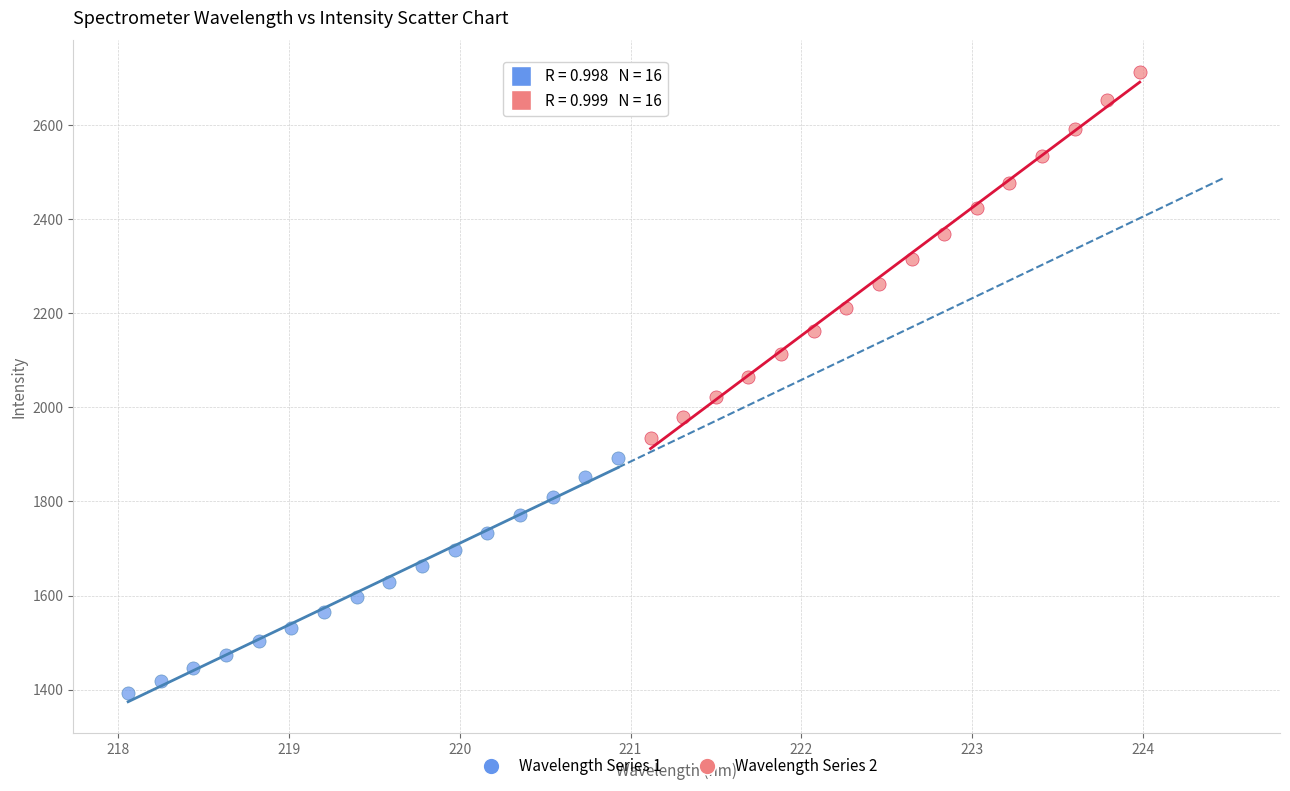

Which series has the widest spread of Y values?

Wavelength Series 2